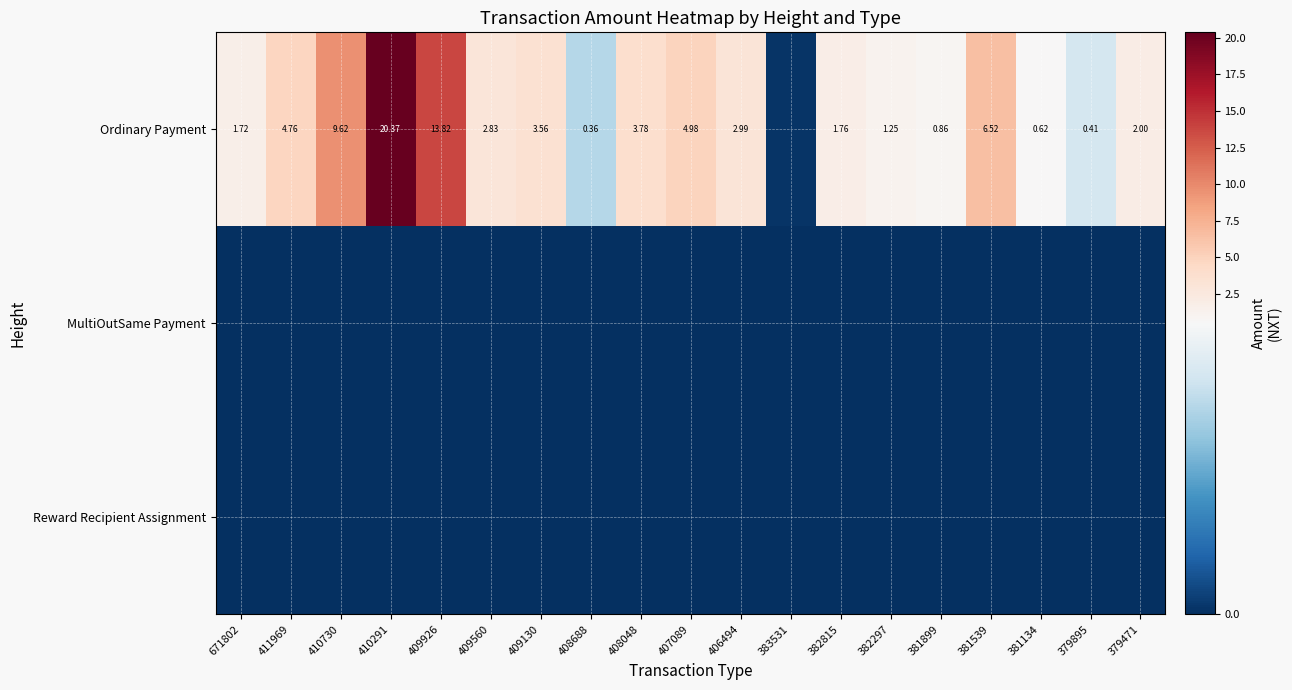

What value does the Ordinary Payment series have at 408048?

3.8